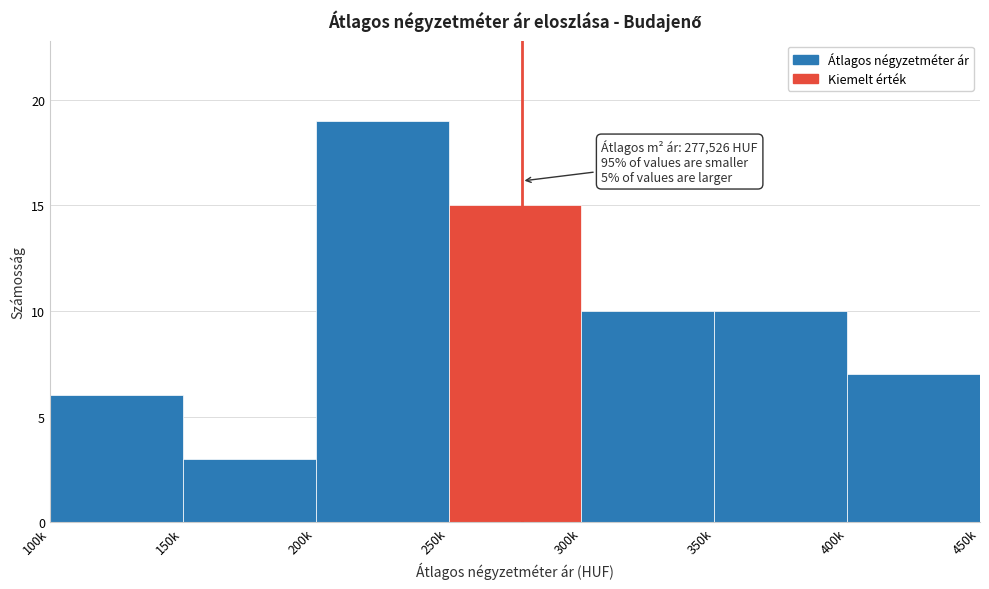

Reading right to left, list all the values displayed in this chart.

7	10	10	15	19	3	6